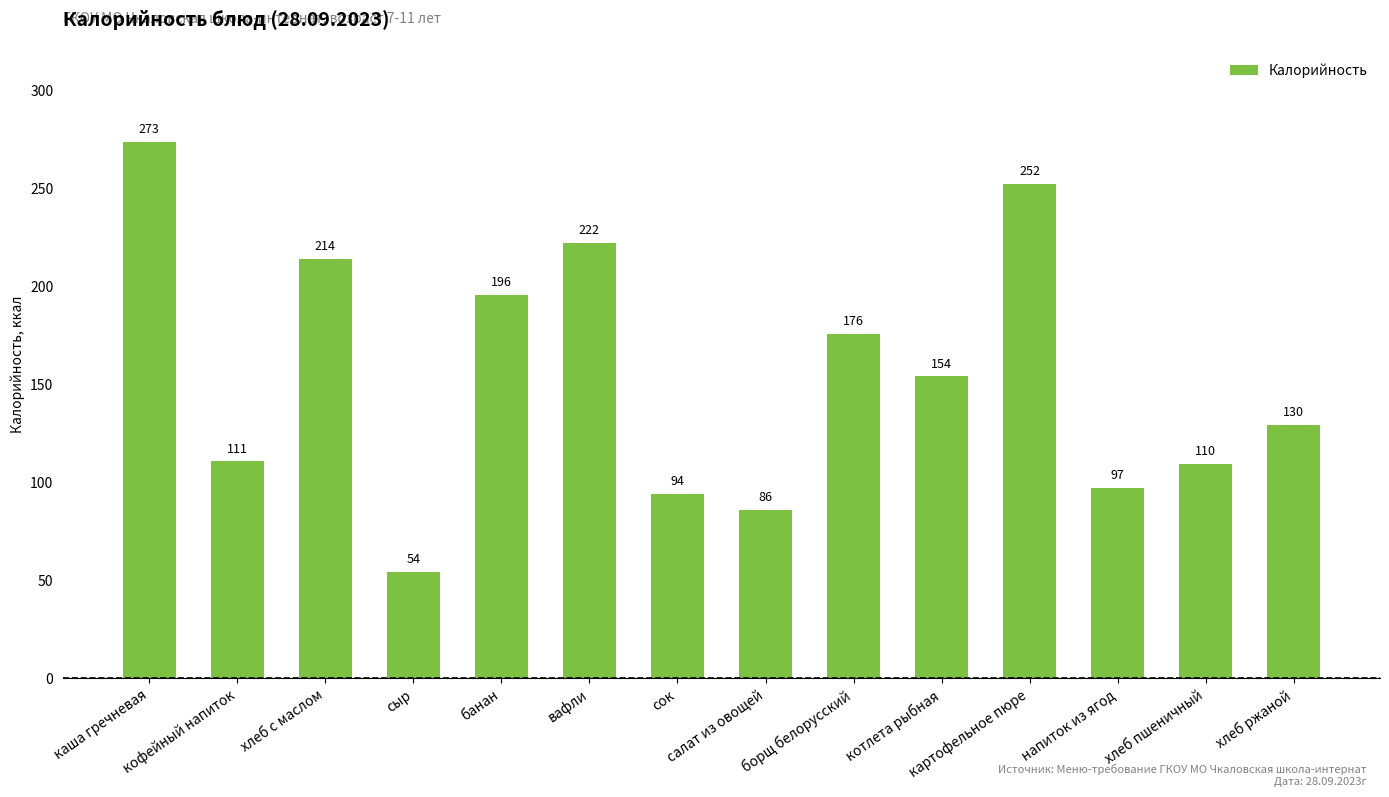

At which label is the value closest to 163?

котлета рыбная